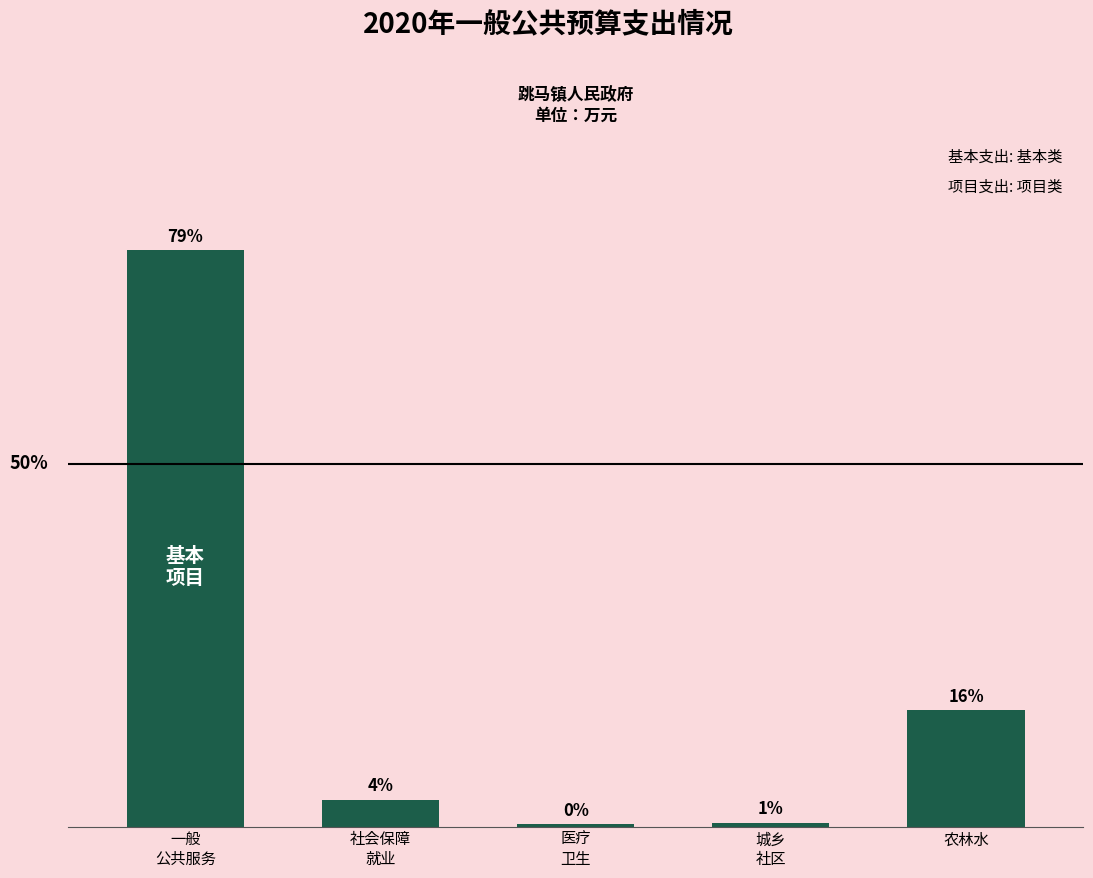

What is the label of the 2nd bar from the right?

城乡
社区